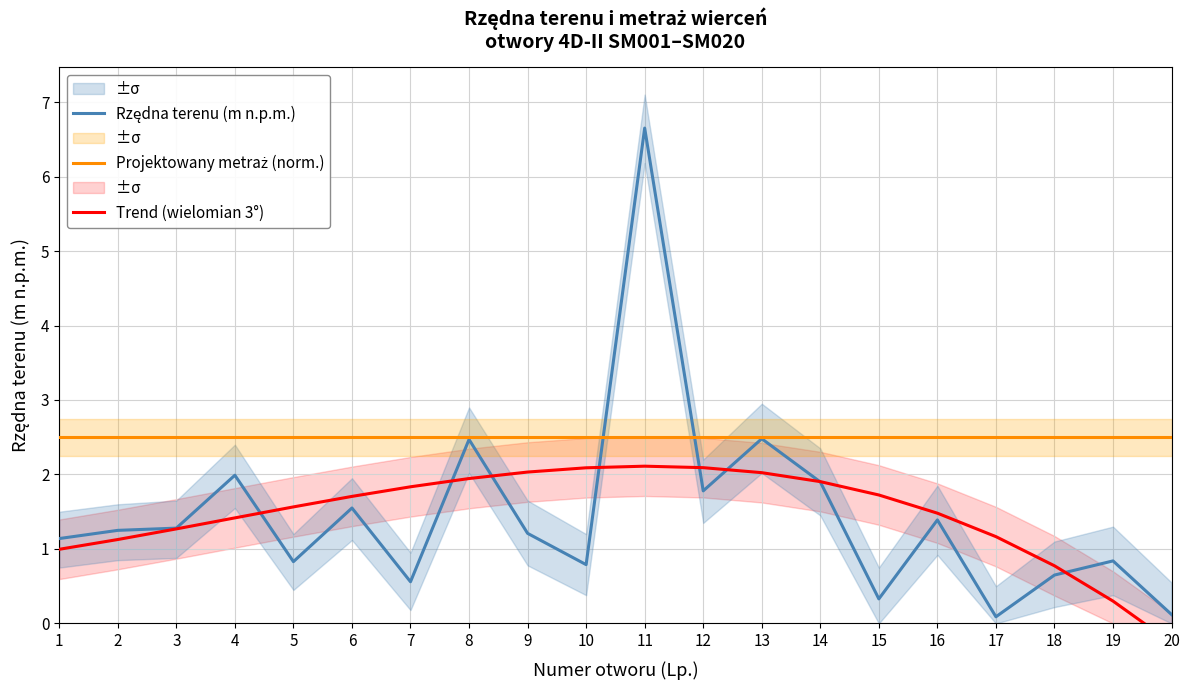

In Trend (wielomian 3°), how many points are higher than both neighbors (excluding endpoints)?

1